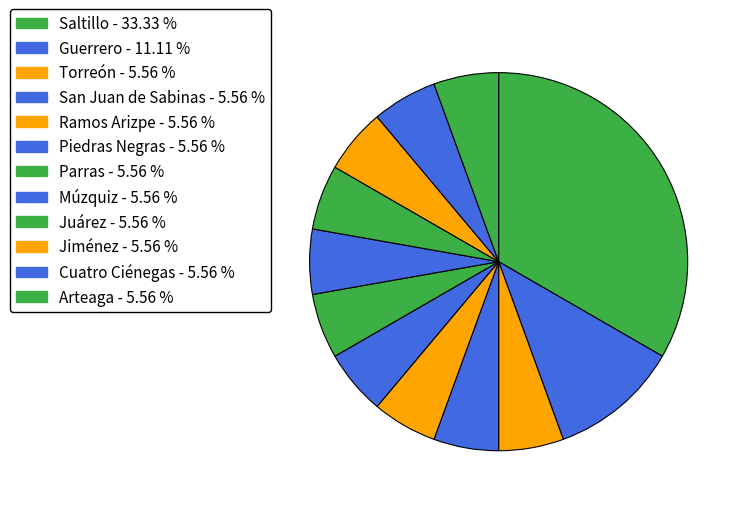

What is the change in value from Guerrero to San Juan de Sabinas?

-1